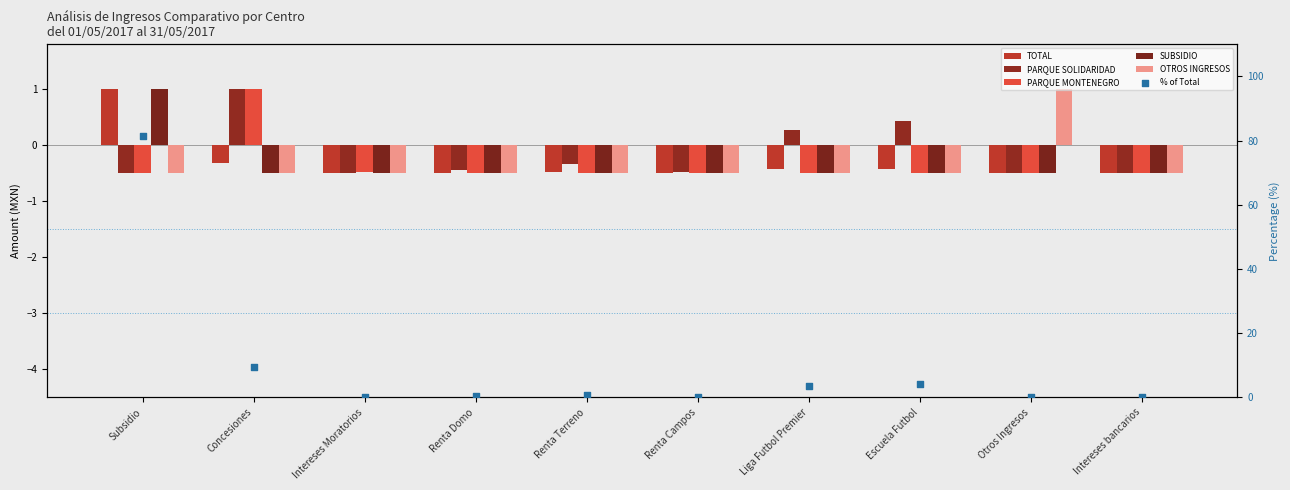

Is the value of TOTAL at Renta Domo greater than the value of PARQUE MONTENEGRO at Intereses bancarios?

Yes